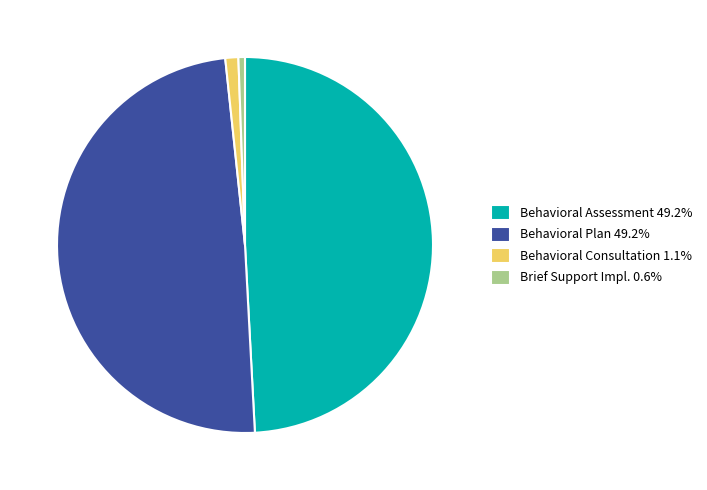

Approximately how many times larger is the value at Behavioral Assessment 49.2% compared to Behavioral Plan 49.2%?

1.0